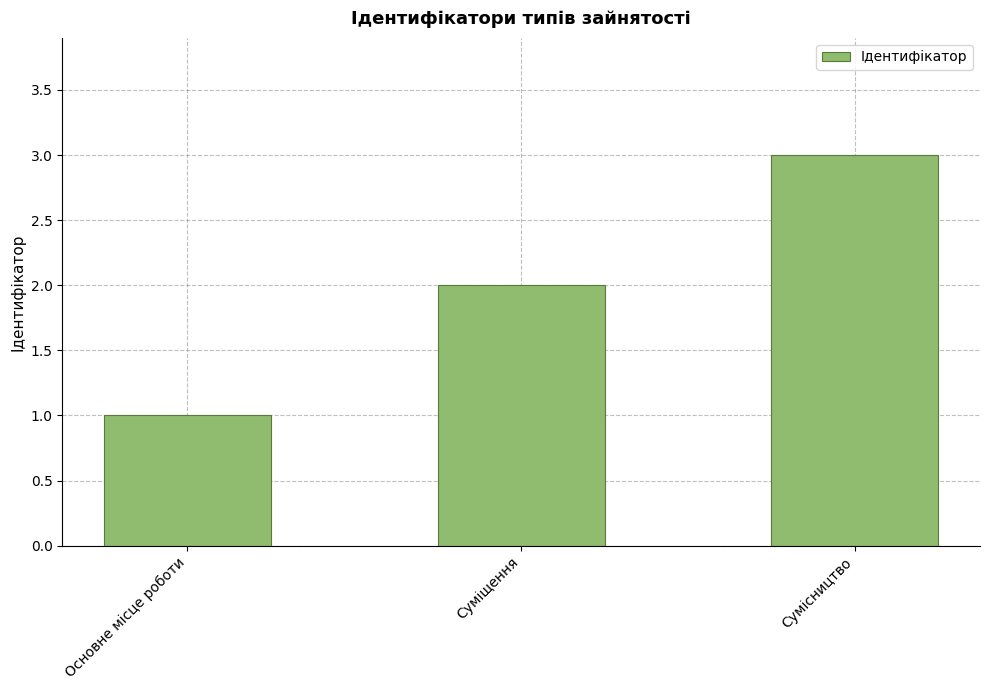

Reading left to right, transcribe all the data shown in this chart.

1	2	3